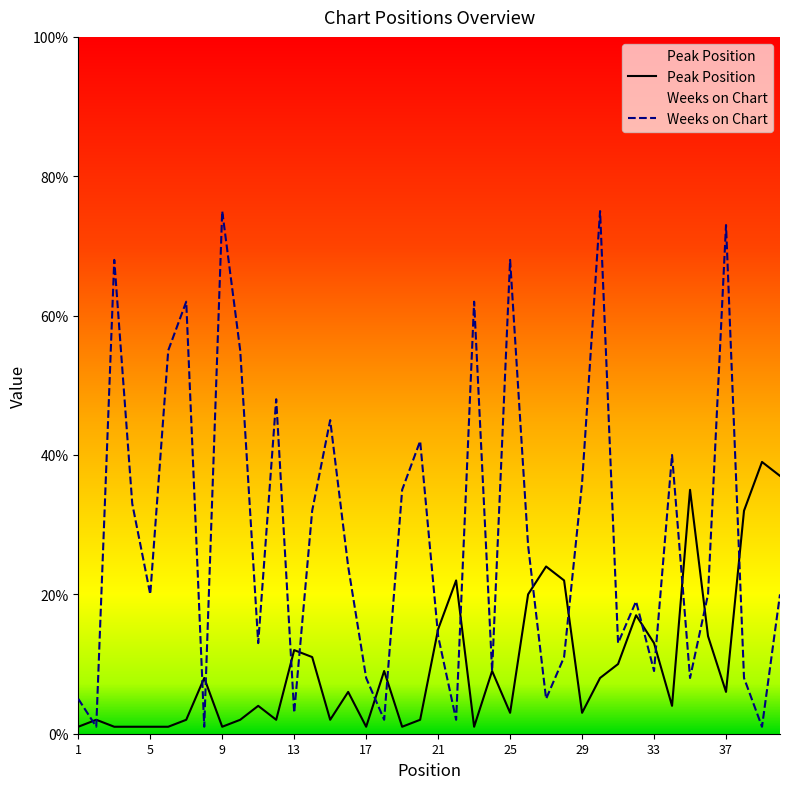

True or false: Weeks on Chart and Peak Position cross at least once.

True